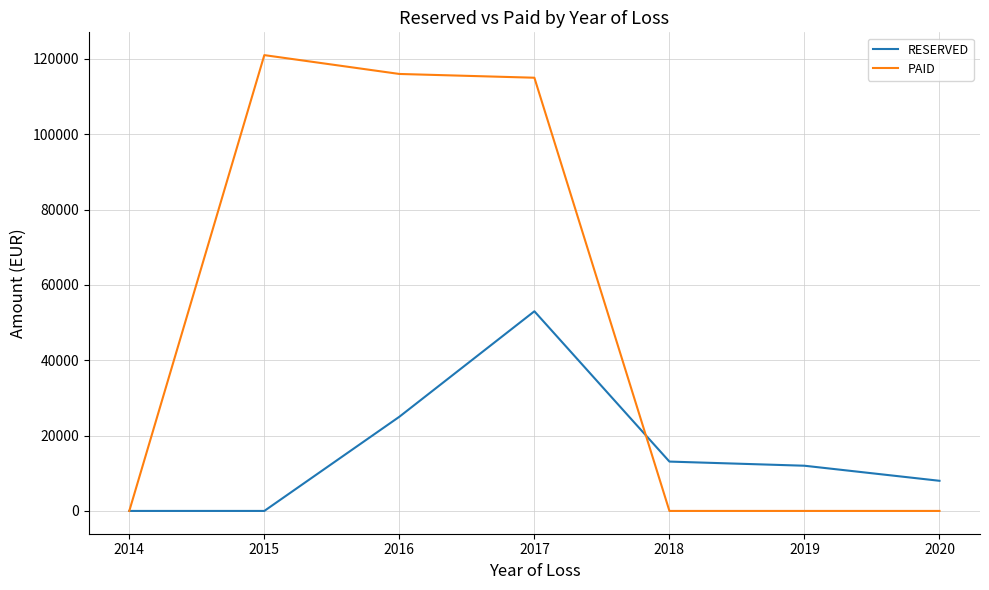

Which series has the largest total across all categories?

PAID